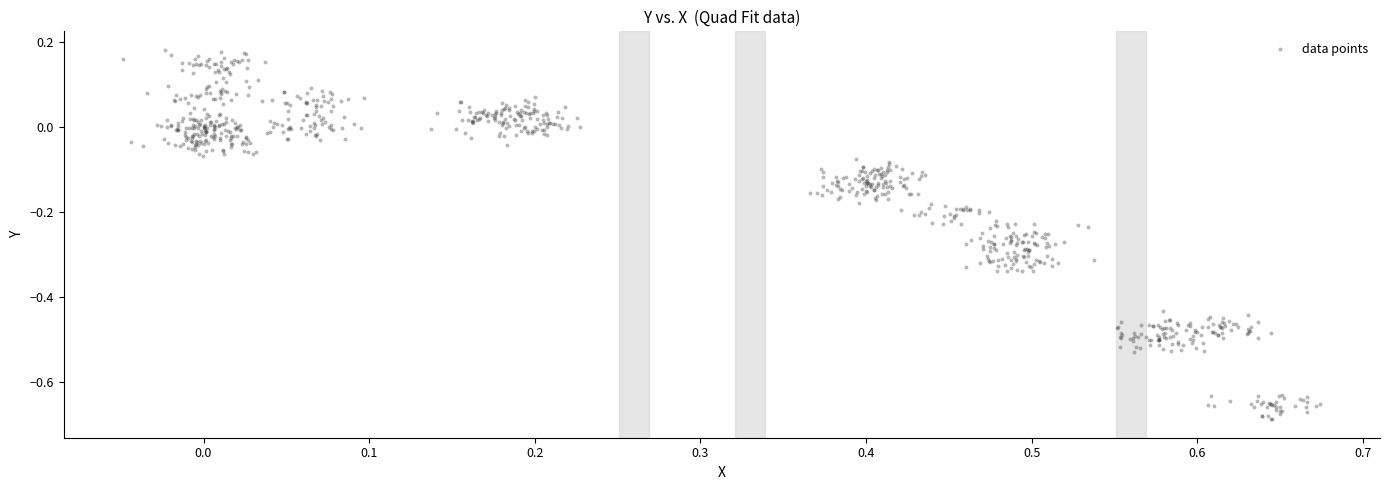

What is the range of Y values (max minus min)?

0.9